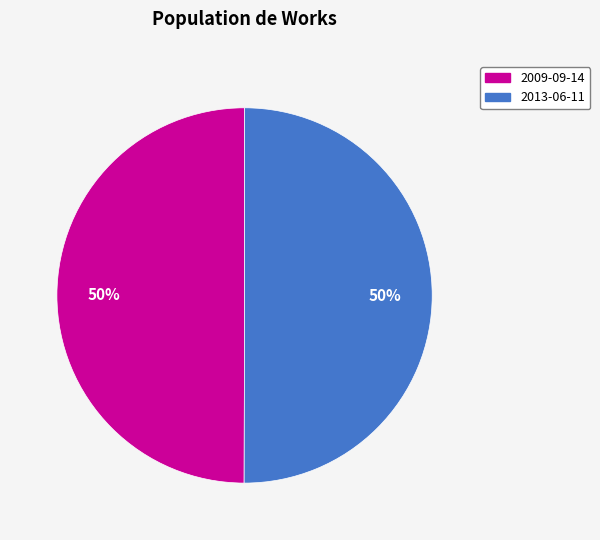

How many segments does this pie chart have?

2